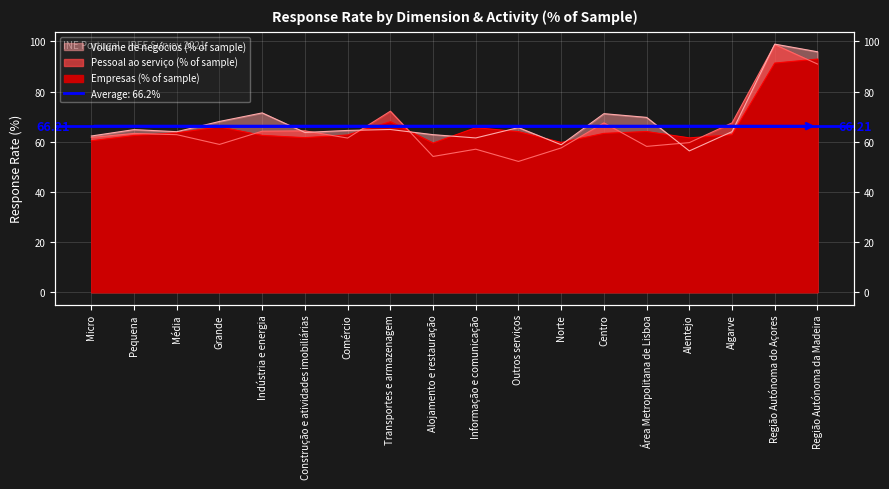

Is the value of Volume de negócios (% of sample) at Média greater than the value of Empresas (% of sample) at Micro?

Yes